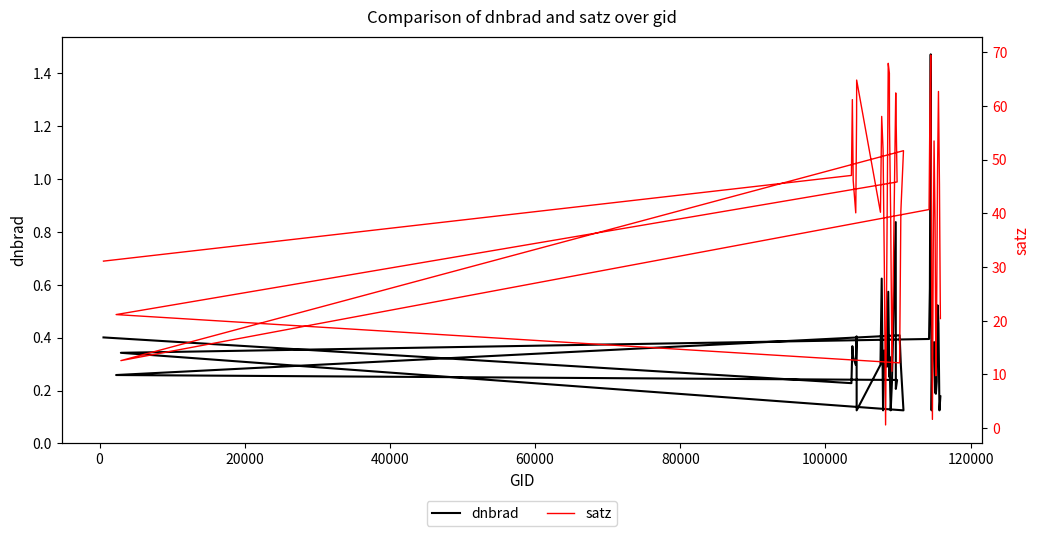

What is the sum of all dnbrad values?

13.9